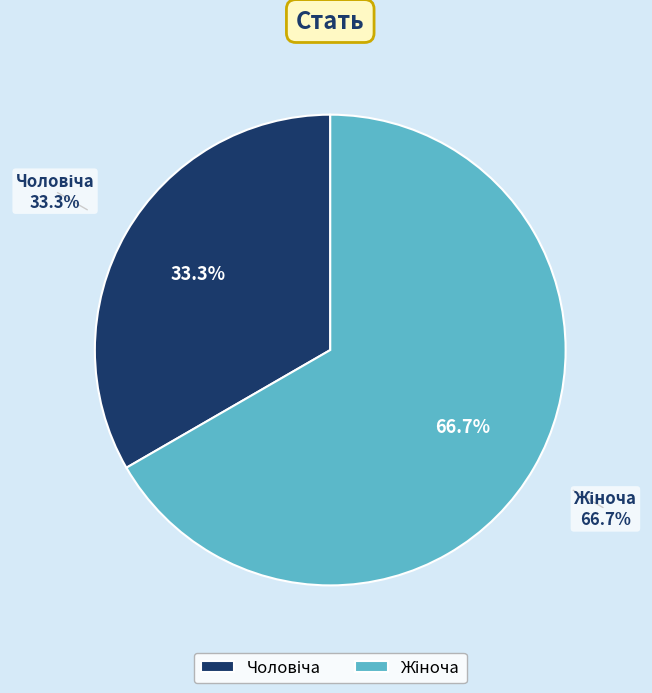

How much of the chart is everything except Жіноча?

33.3%